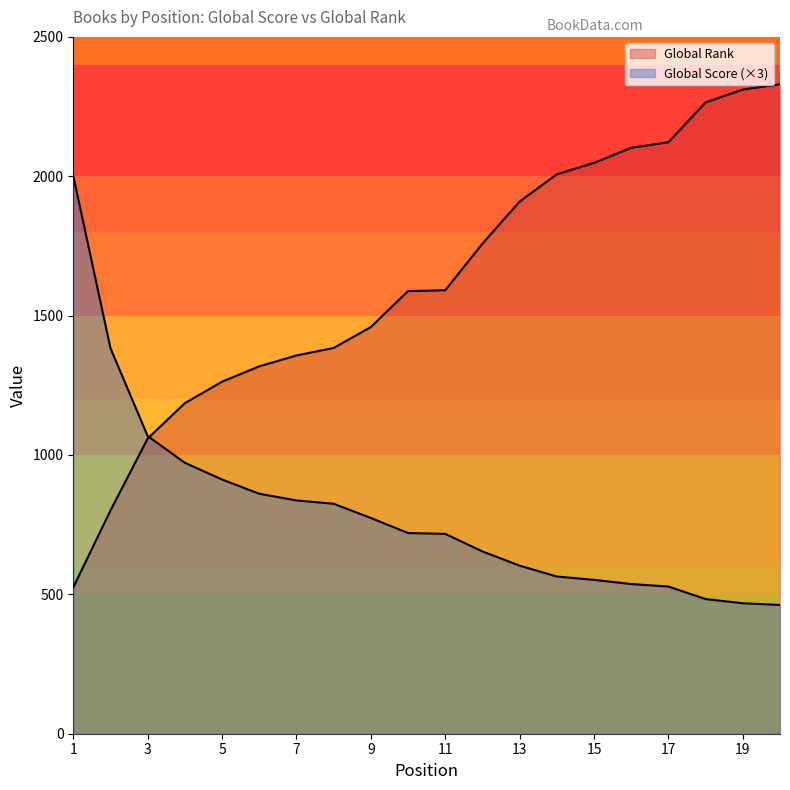

What is the sum of all Global Score values?

15921